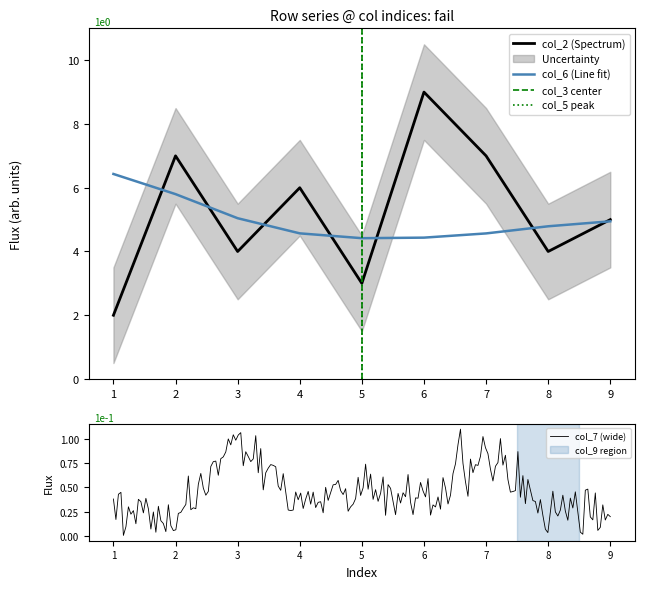

What is the minimum value for col_2 (Spectrum)?

2.0